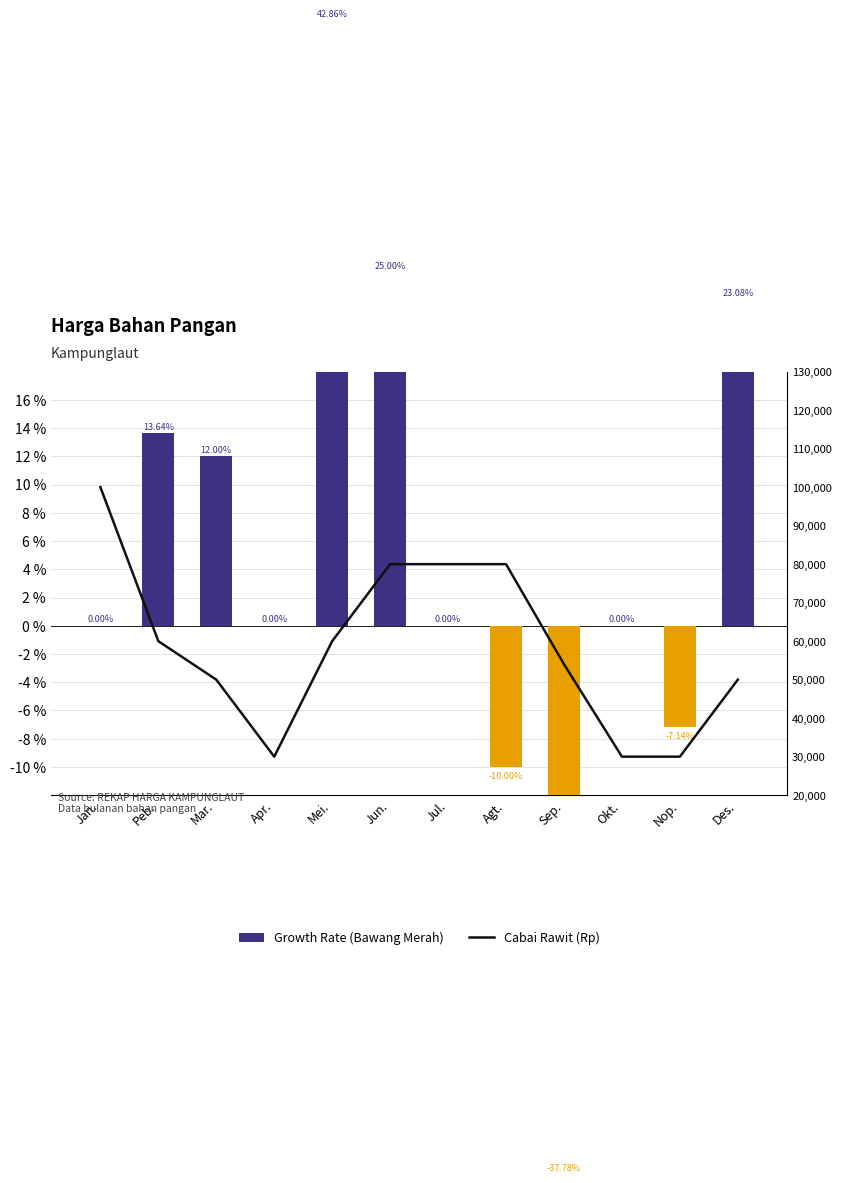

What position from the right is Peb.?

11